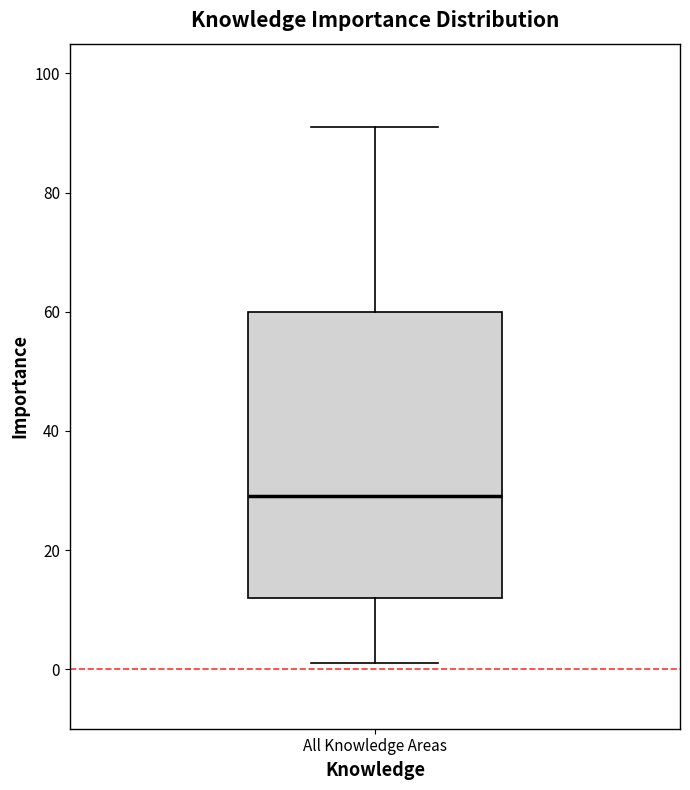

Where does the lower whisker of the box for All Knowledge Areas end on the y-axis? The values are not printed on the chart, so give them approximately, as read against the axis.

2